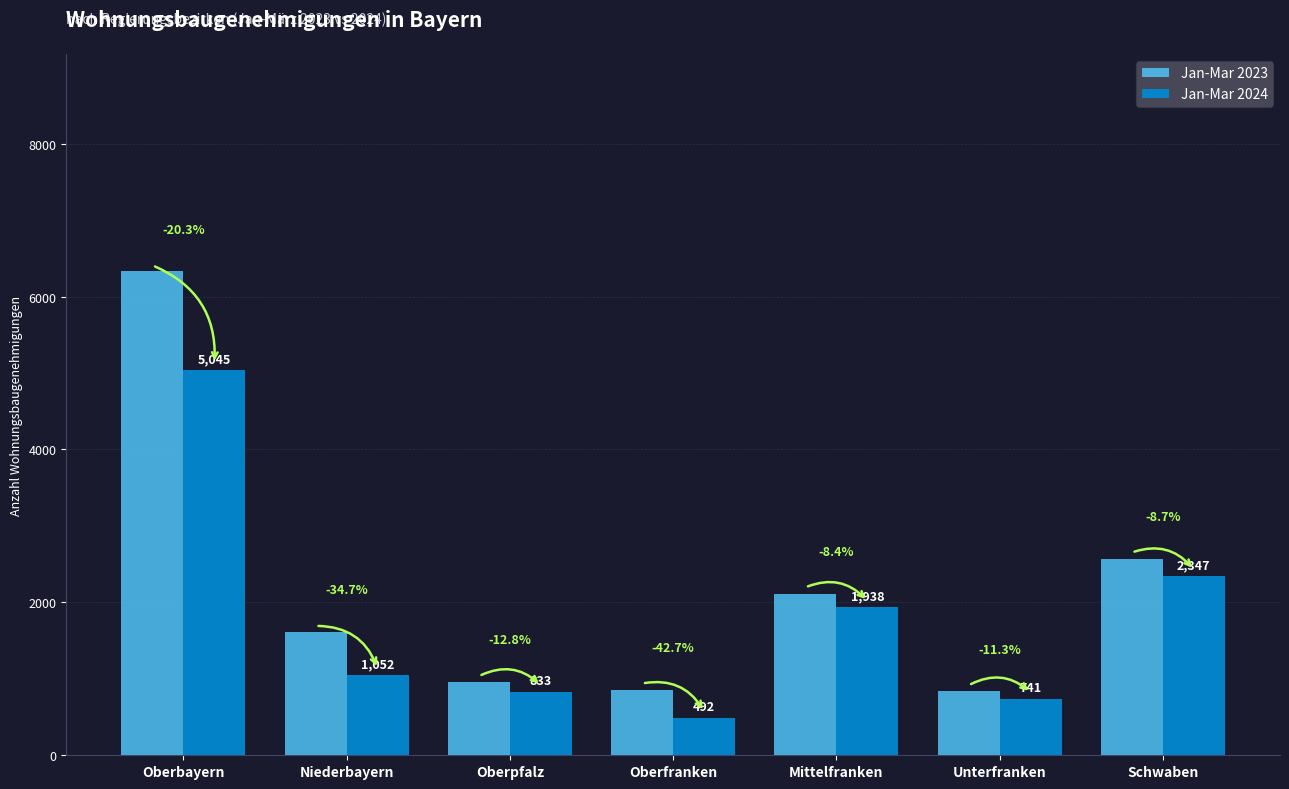

What is the label of the 7th bar from the left?

Schwaben